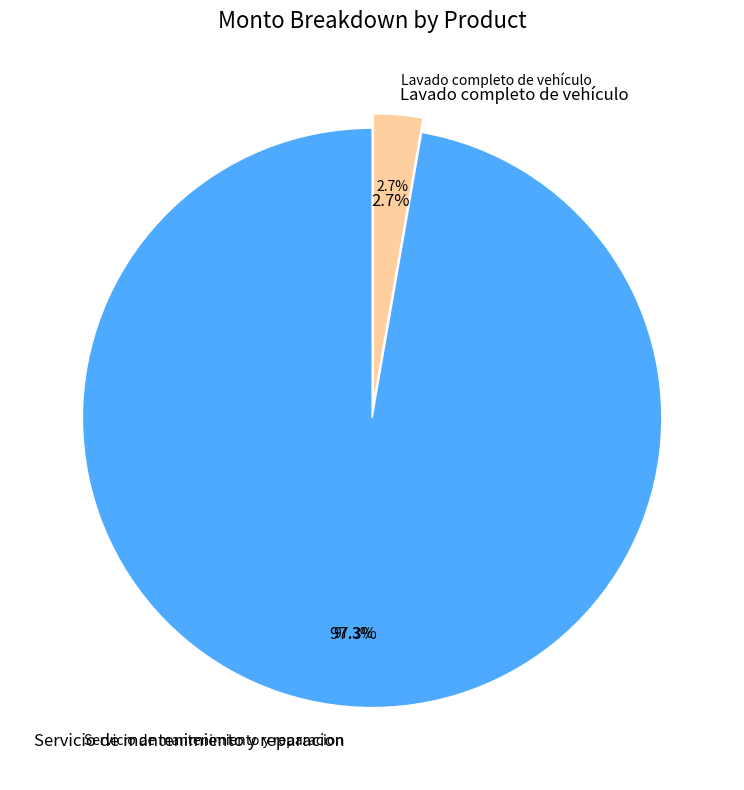

To the nearest percent, what portion does Lavado completo de vehículo represent?

3%